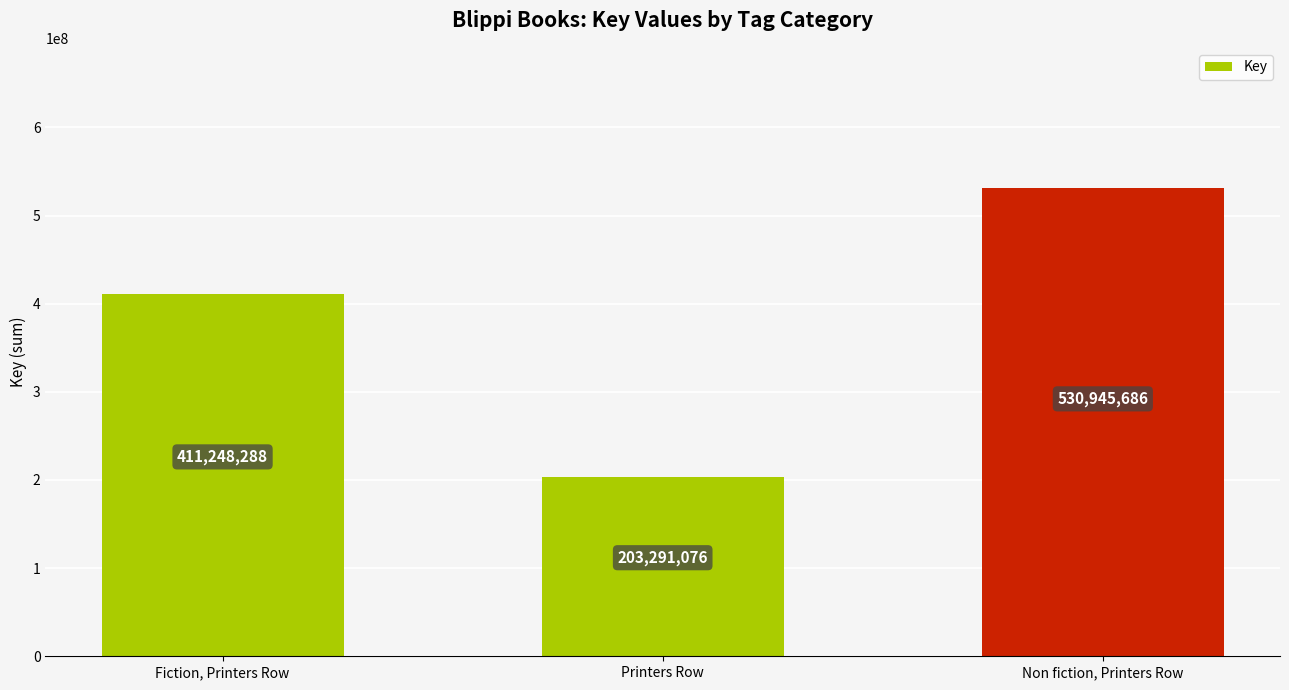

Count the values in the range 203291076 to 530945686.

3